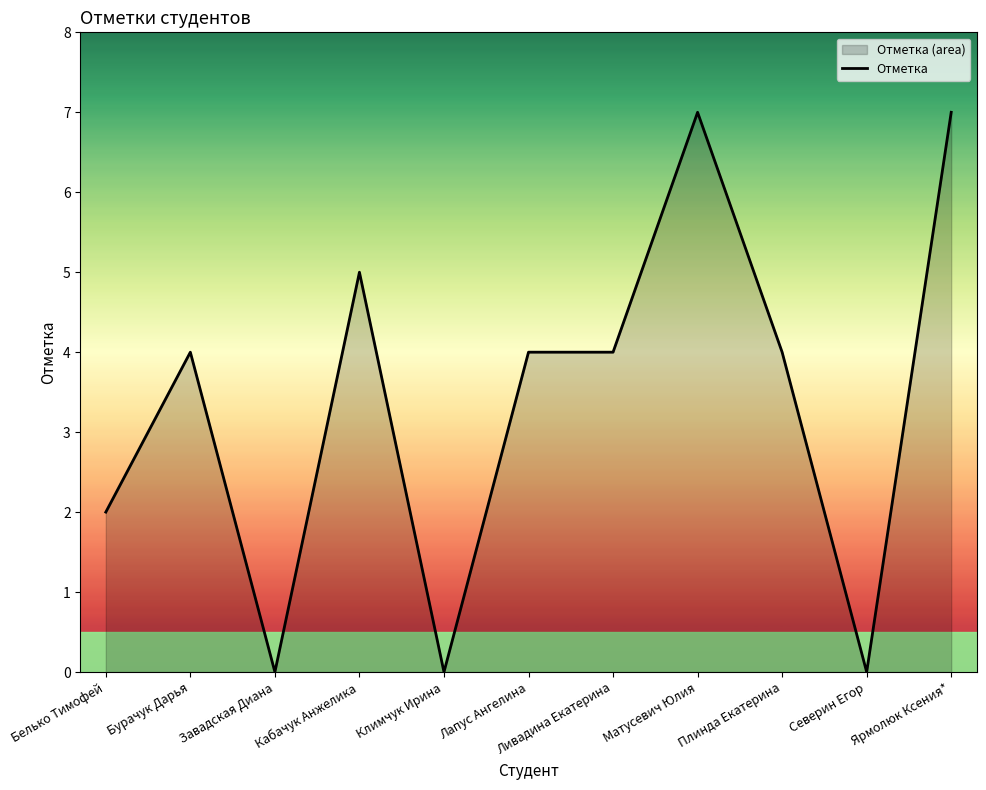

Count the values in the range 0 to 5.

9